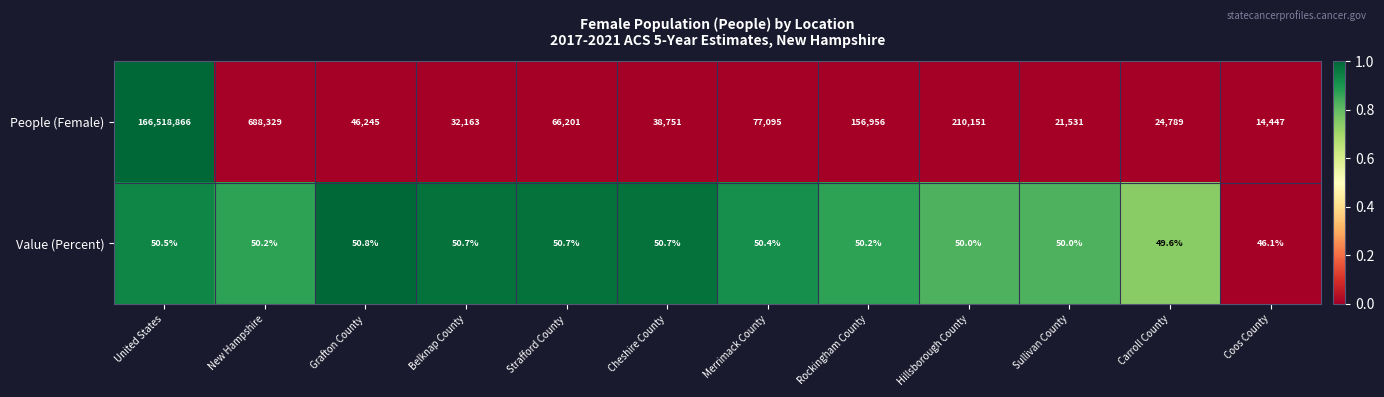

Which series has the largest range (max minus min)?

People (Female)